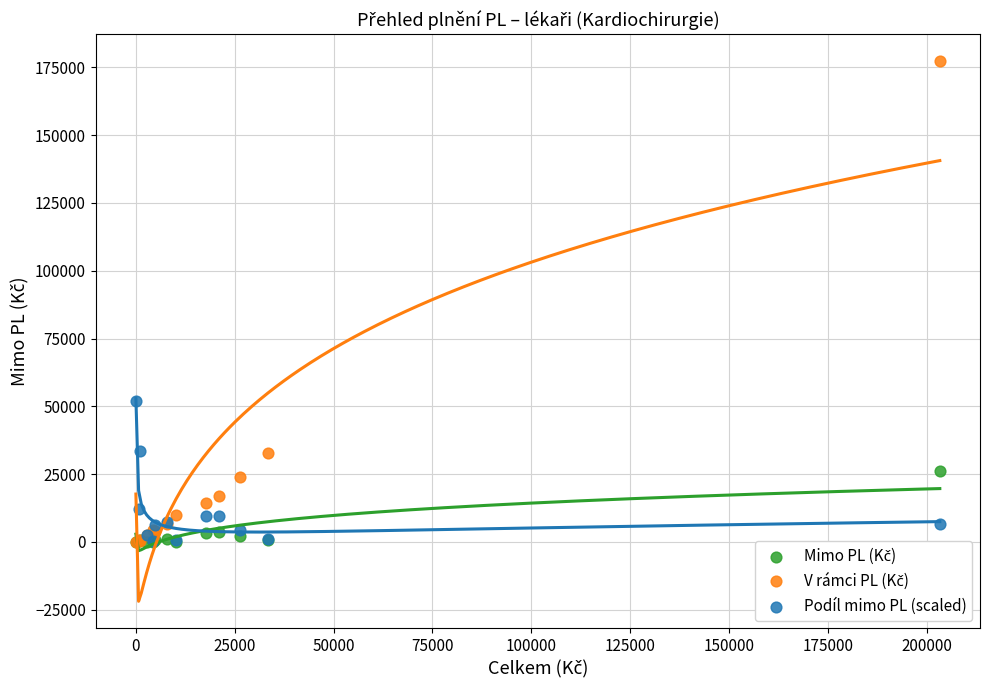

Across all series, what Y value is closest to 88606?

52033.9